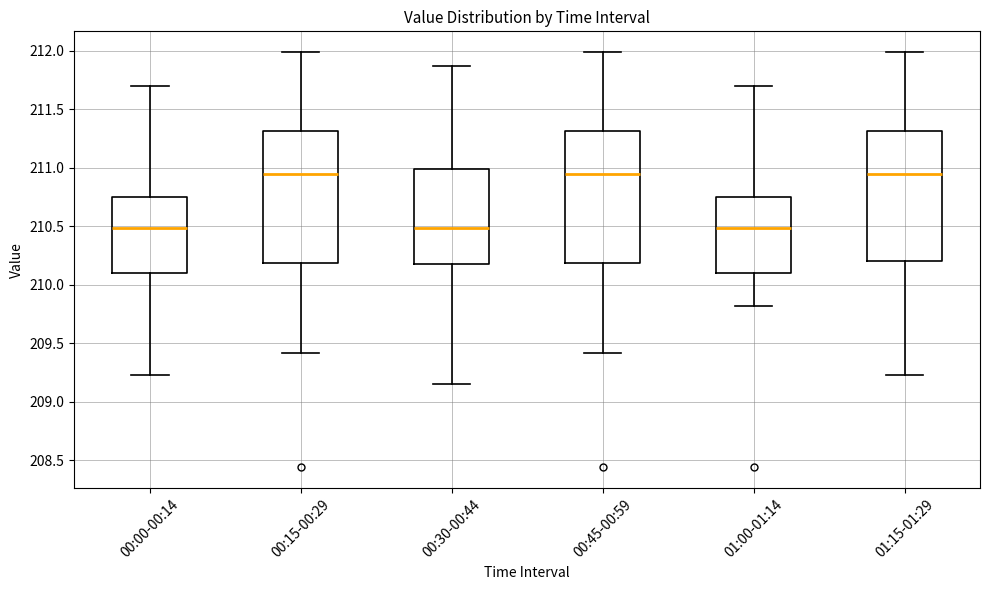

Where does the median line of the box for 00:45-00:59 sit on the y-axis? The values are not printed on the chart, so give them approximately, as read against the axis.

210.95